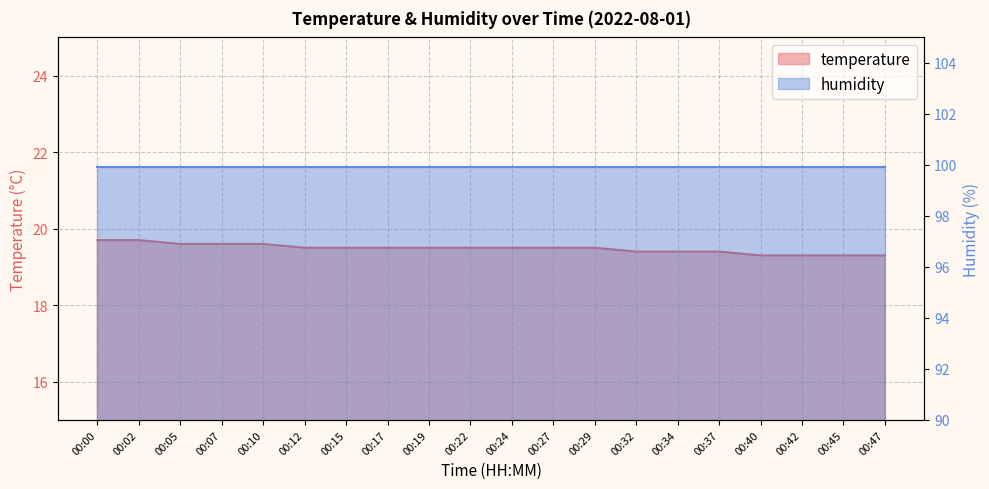

List the labels in order of value, smallest first.

00:40, 00:42, 00:45, 00:47, 00:32, 00:34, 00:37, 00:12, 00:15, 00:17, 00:19, 00:22, 00:24, 00:27, 00:29, 00:05, 00:07, 00:10, 00:00, 00:02